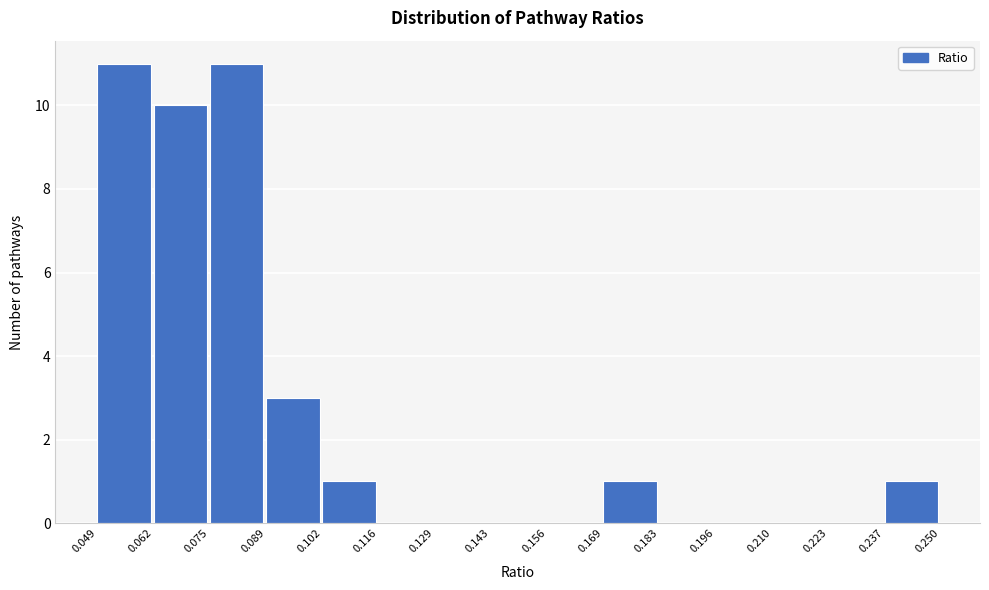

What is the height of the bar covering 0.089 to 0.102 on the x-axis? The values are not printed on the chart, so give them approximately, as read against the axis.

3